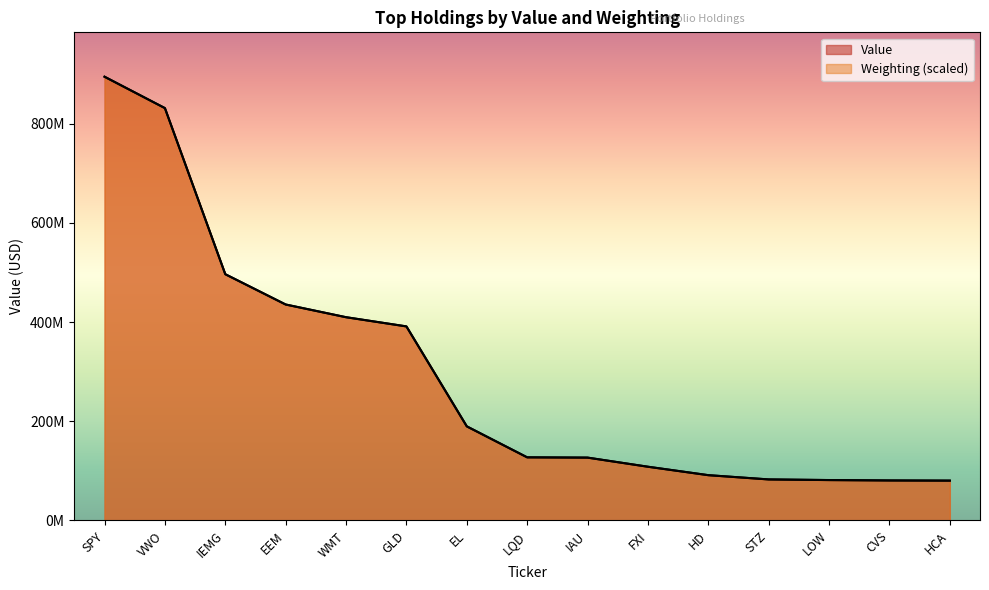

At which label does Value reach its peak?

SPY